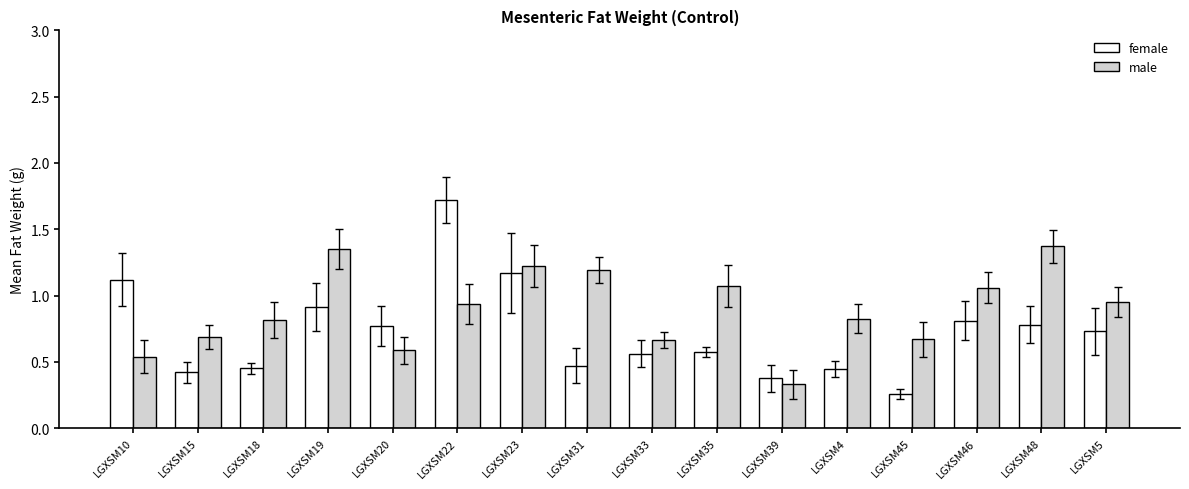

Which series has the widest spread of values?

female